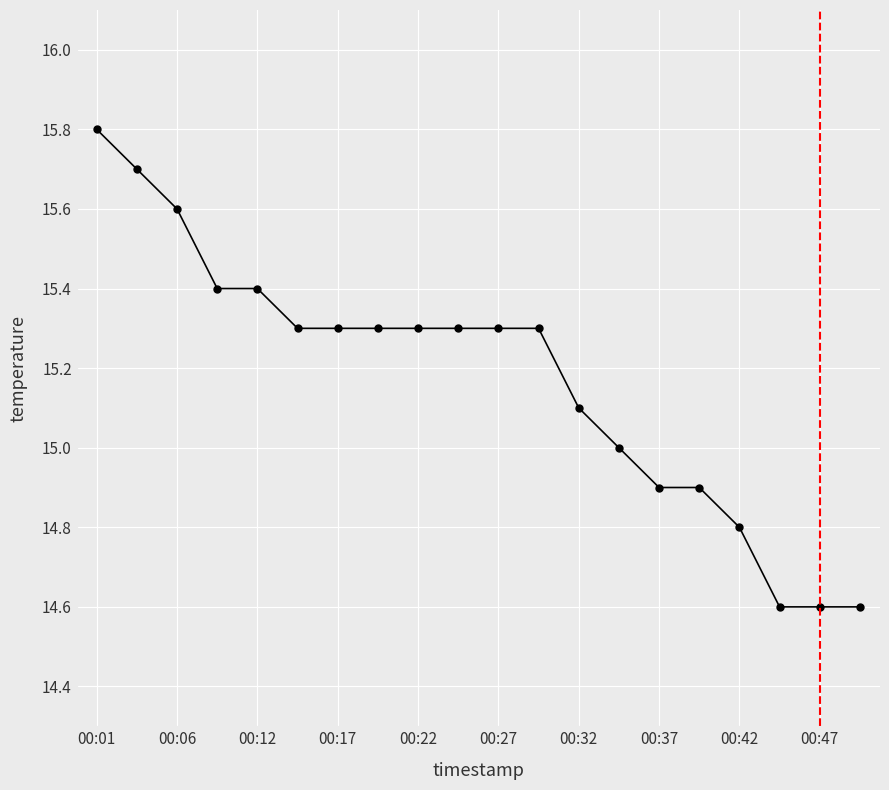

How many data points does each series have?

20